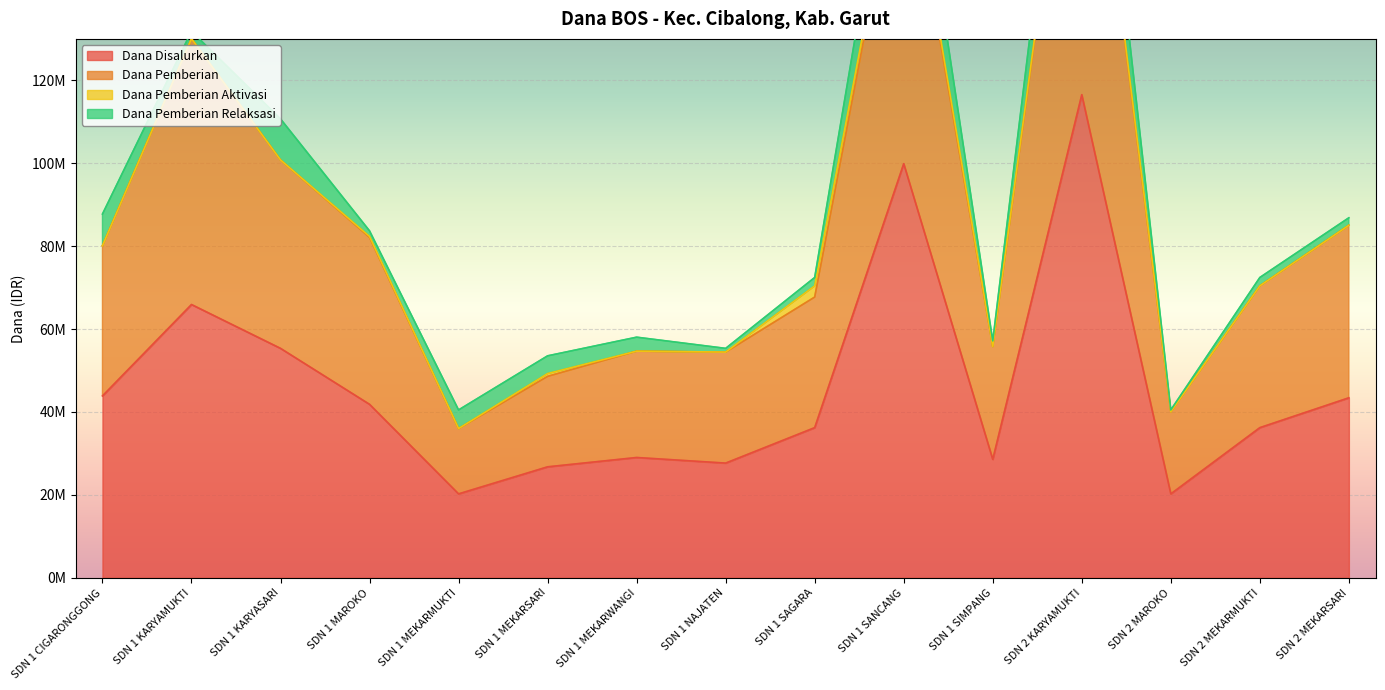

Which label corresponds to the smallest value in the chart?

SDN 1 MEKARMUKTI